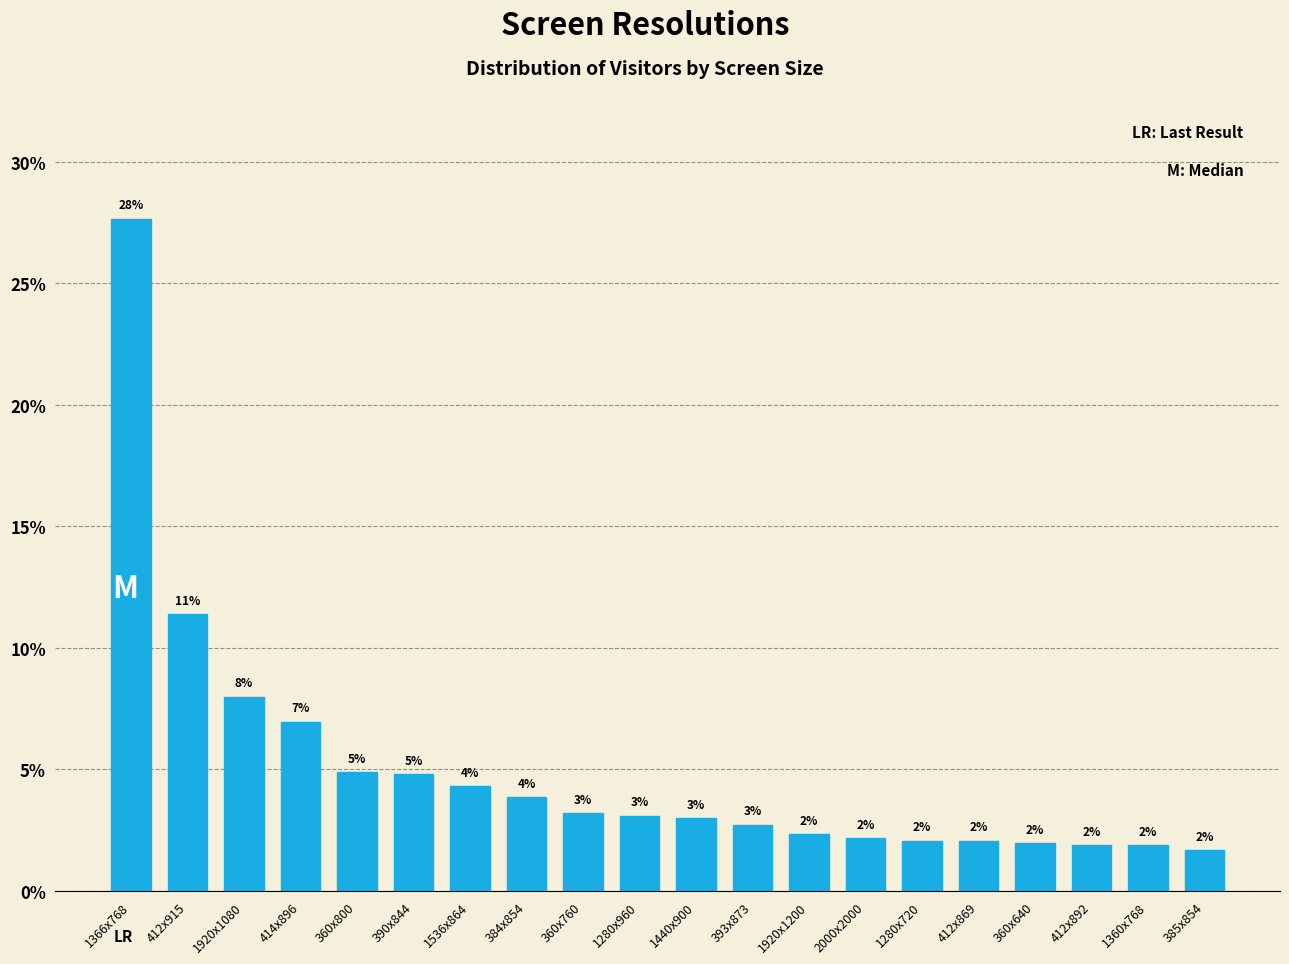

What is the greatest value displayed?

27.7